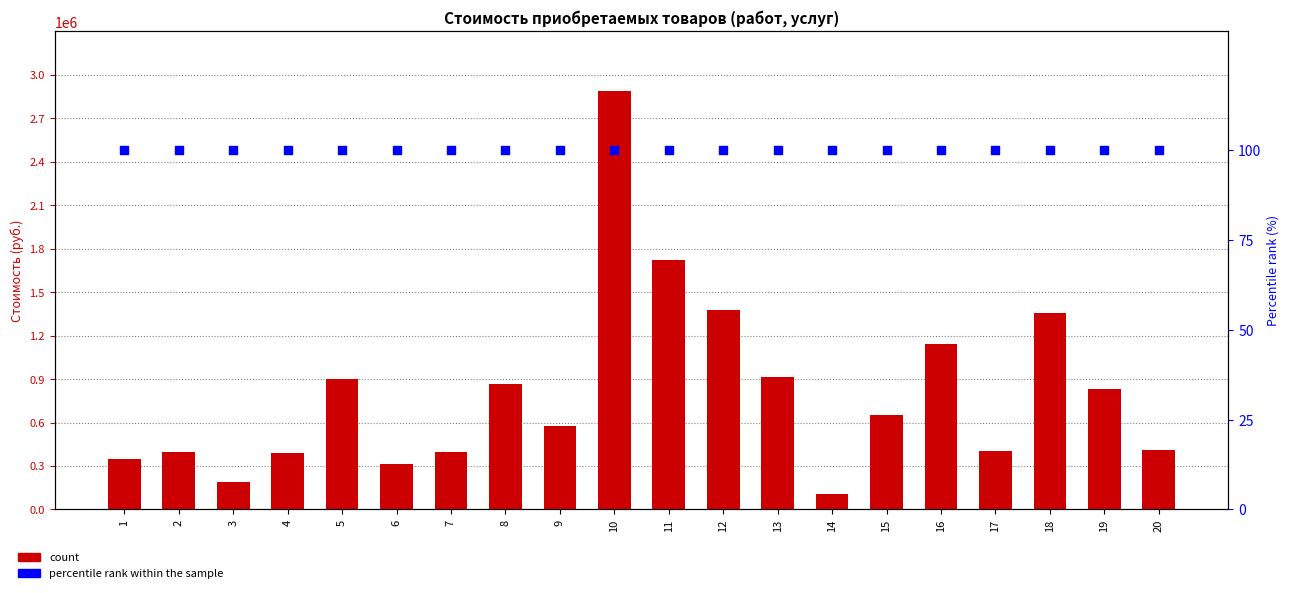

Which series has the largest total across all categories?

count